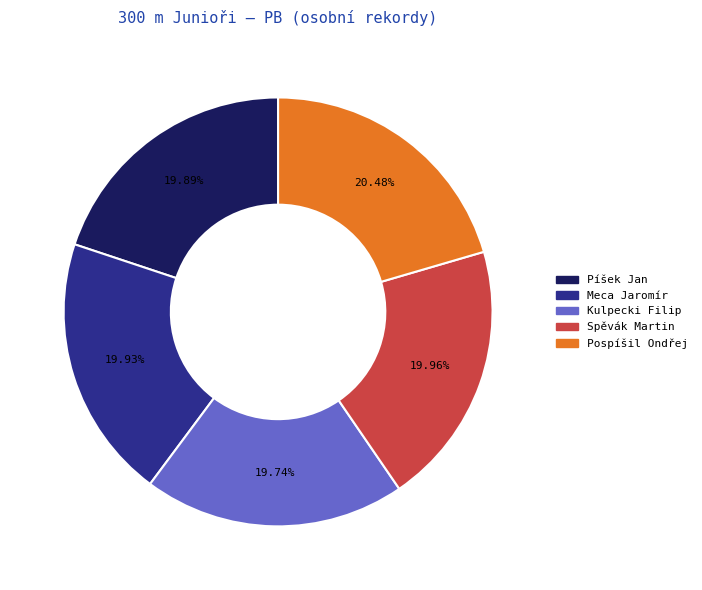

True or false: Píšek Jan accounts for 12% of the total.

False